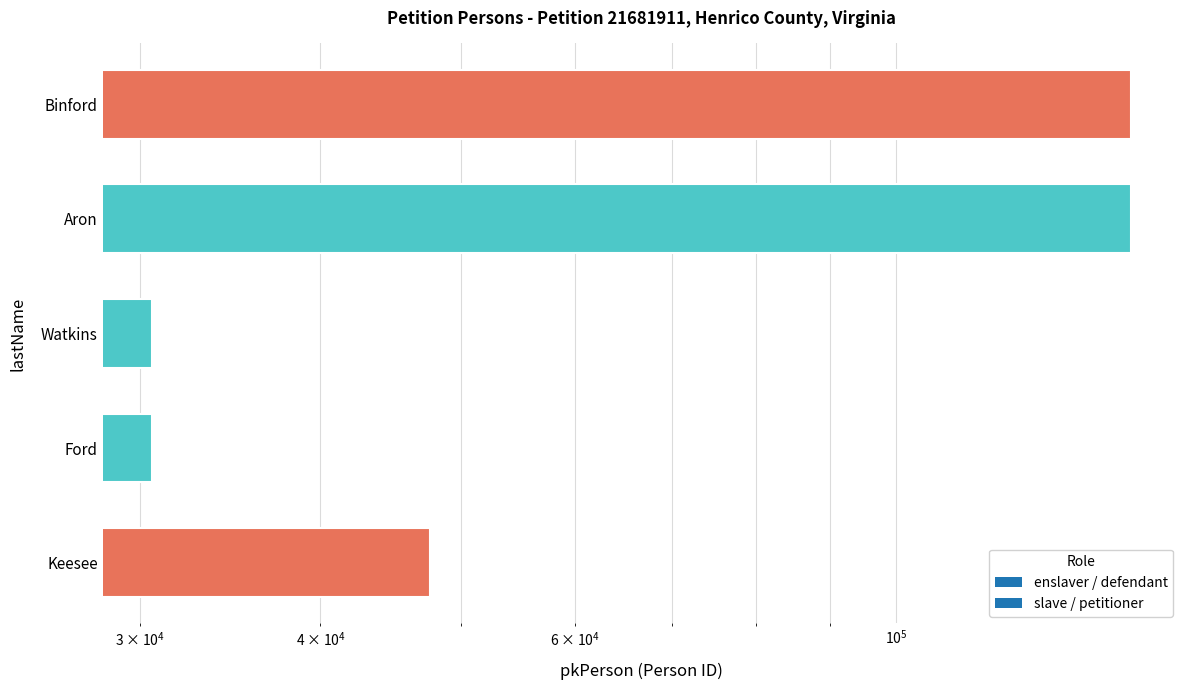

At which label is the value closest to 87919?

Keesee